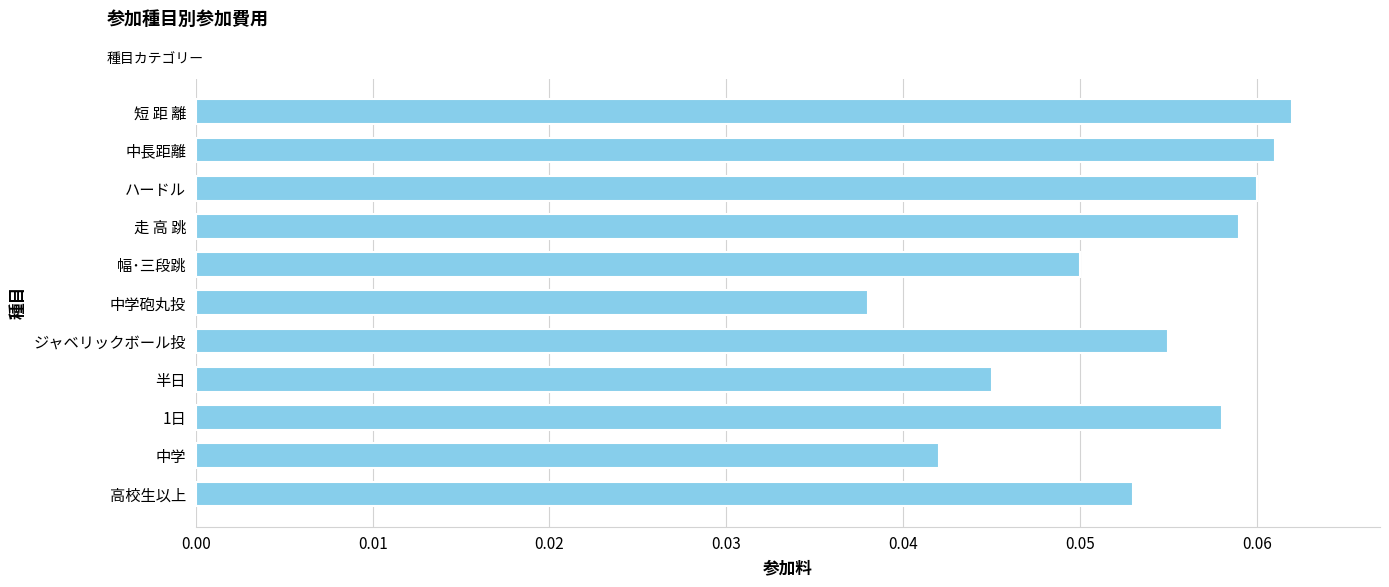

At which category does the chart reach its minimum across all series?

中学砲丸投